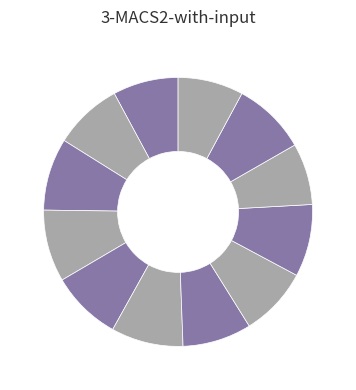

Is there any slice that represents more than half of the pie?

No